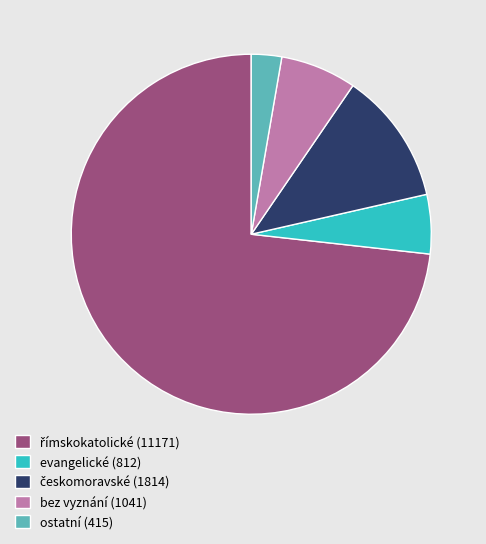

How many segments does this pie chart have?

5